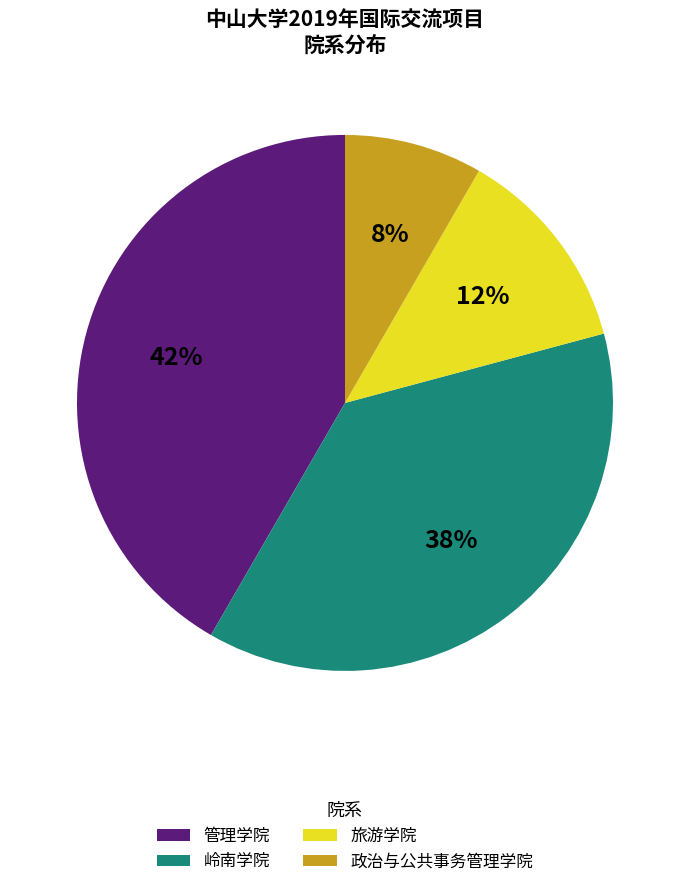

To the nearest percent, what percentage of the pie is 政治与公共事务管理学院?

8%